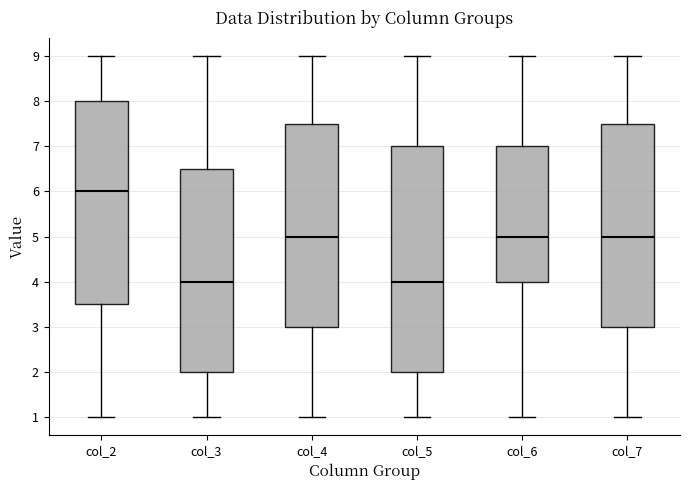

Reading left to right, transcribe this box plot: for each box, give where its median line is, the range the box spans, and where its two whiskers end, as read against the y-axis. The values are not printed on the chart, so give them approximately, as read against the axis.

col_2: median 6.0, box 3.5 to 8.0, whiskers 1.0 to 9.0
col_3: median 4.0, box 2.0 to 6.5, whiskers 1.0 to 9.0
col_4: median 5.0, box 3.0 to 7.5, whiskers 1.0 to 9.0
col_5: median 4.0, box 2.0 to 7.0, whiskers 1.0 to 9.0
col_6: median 5.0, box 4.0 to 7.0, whiskers 1.0 to 9.0
col_7: median 5.0, box 3.0 to 7.5, whiskers 1.0 to 9.0